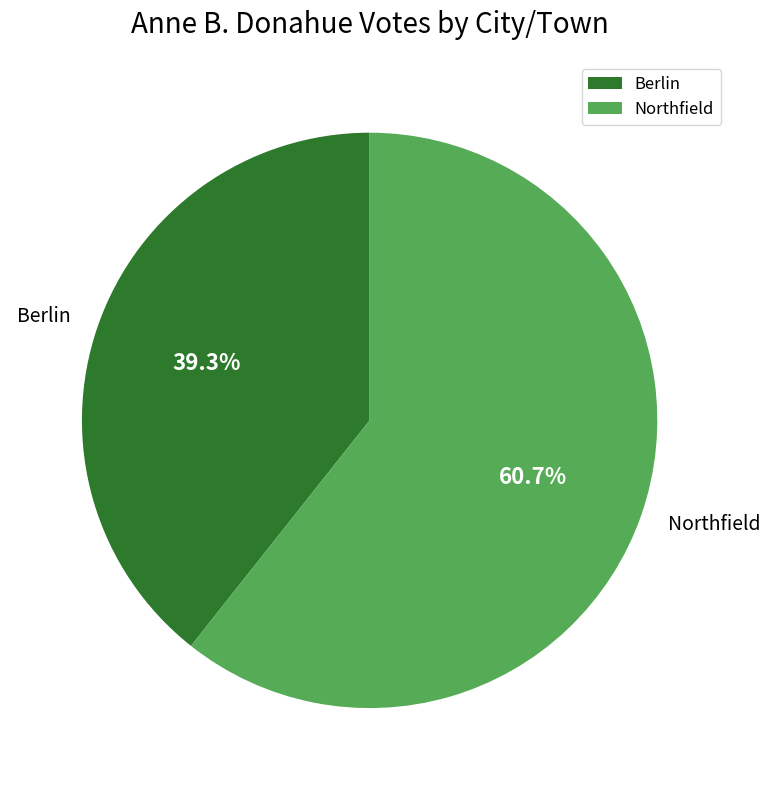

Which category has the biggest portion of the pie?

Northfield